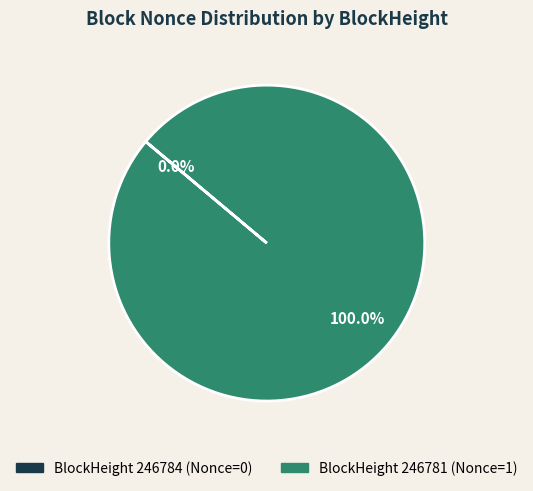

Is there a majority slice in this chart?

Yes